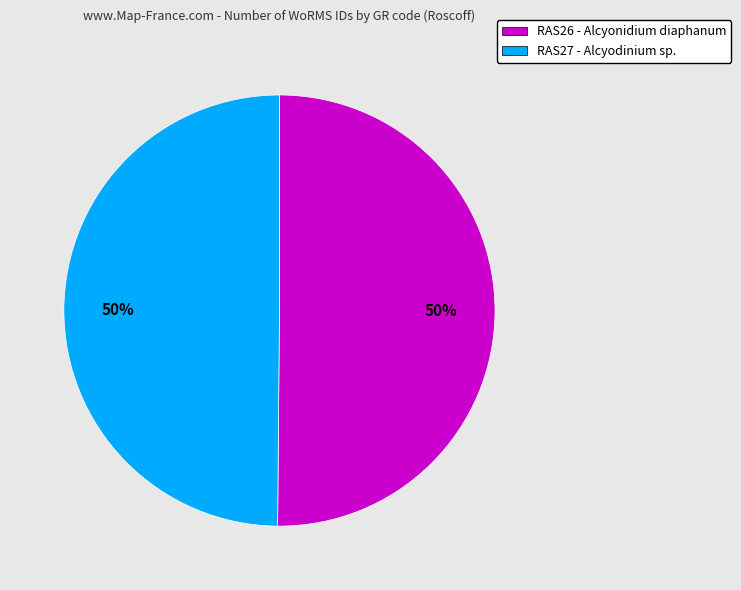

To the nearest percent, what portion does RAS27 - Alcyodinium sp. represent?

50%